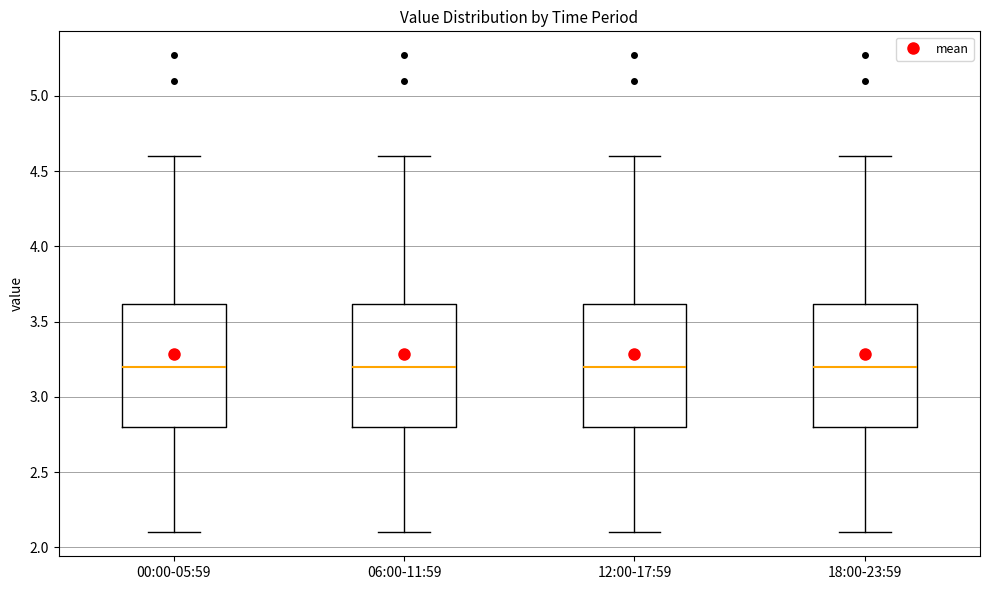

Reading left to right, read every box against the y-axis: the position of its median line, the range the box covers, and the ends of its whiskers. The values are not printed on the chart, so give them approximately, as read against the axis.

00:00-05:59: median 3.2, box 2.8 to 3.6, whiskers 2.1 to 4.6
06:00-11:59: median 3.2, box 2.8 to 3.6, whiskers 2.1 to 4.6
12:00-17:59: median 3.2, box 2.8 to 3.6, whiskers 2.1 to 4.6
18:00-23:59: median 3.2, box 2.8 to 3.6, whiskers 2.1 to 4.6